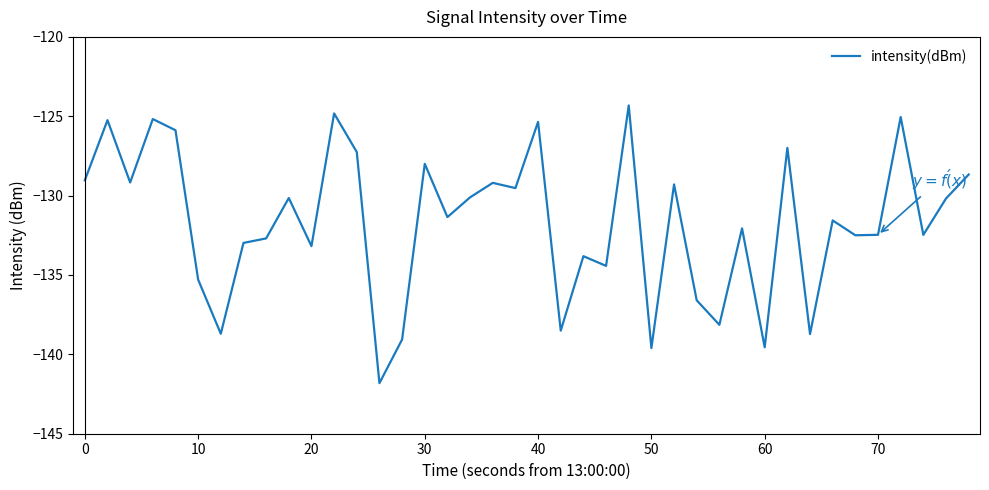

What is the difference between the maximum and second lowest values?

15.3